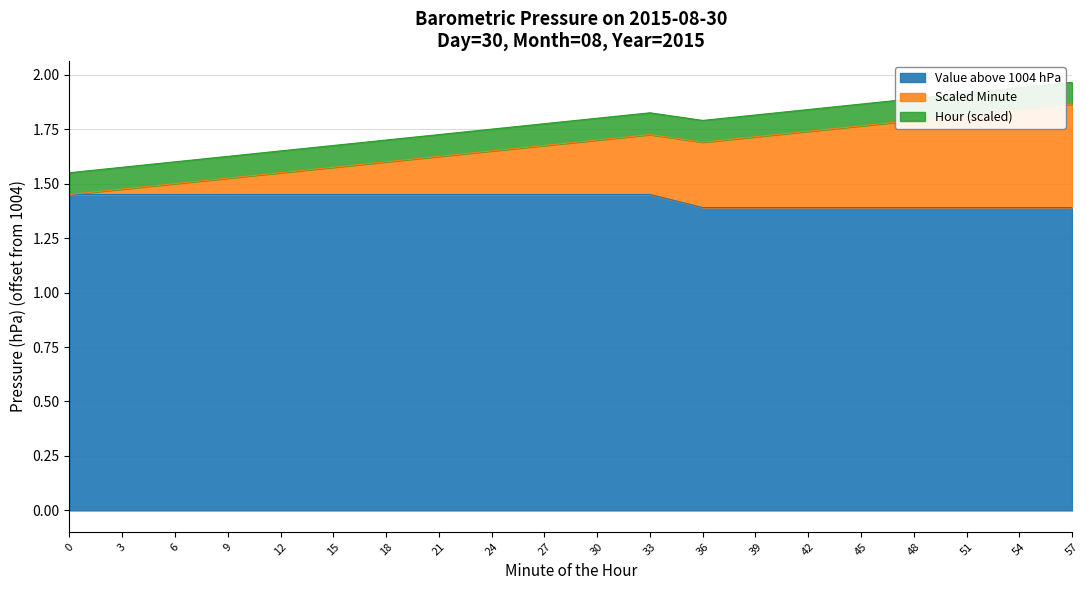

The value of Minute at 42 is 1.2. True or false?

False